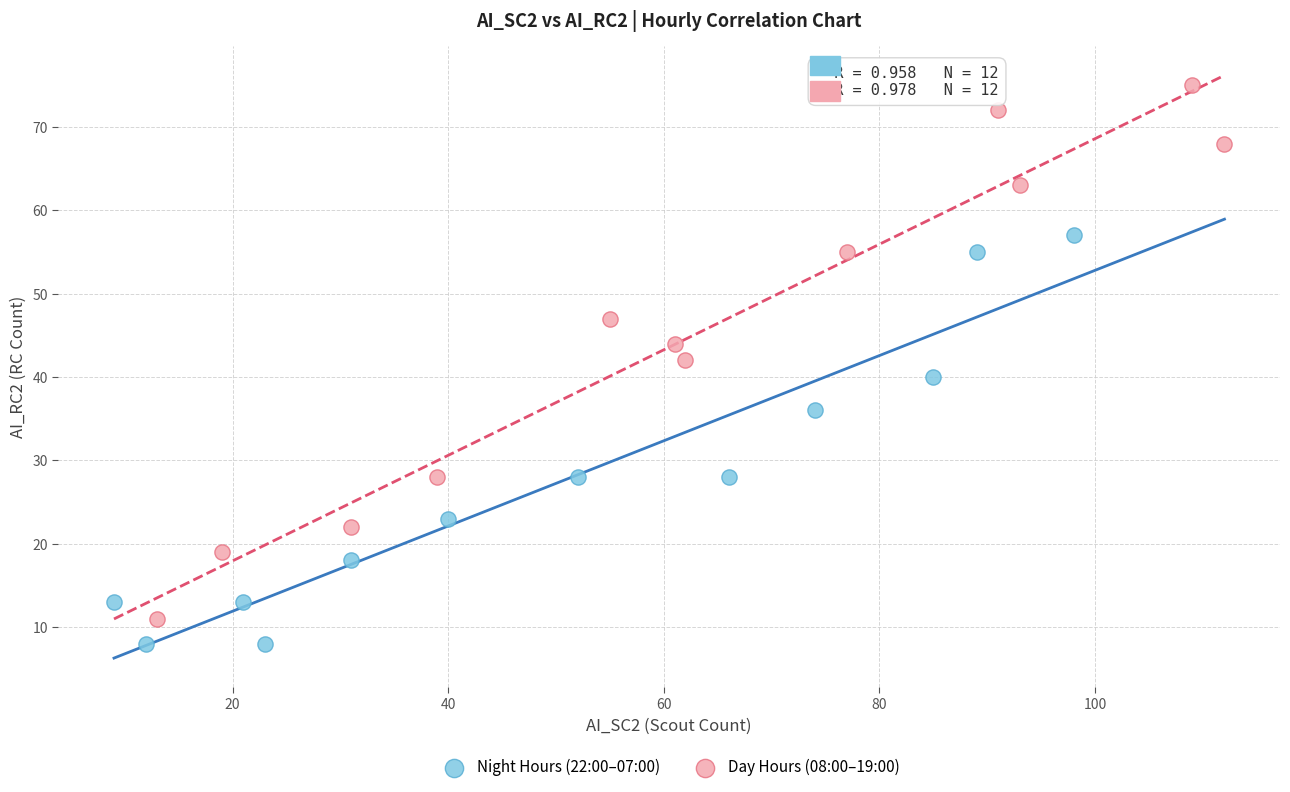

Which series reaches the maximum Y coordinate?

Day Hours (08:00–19:00)